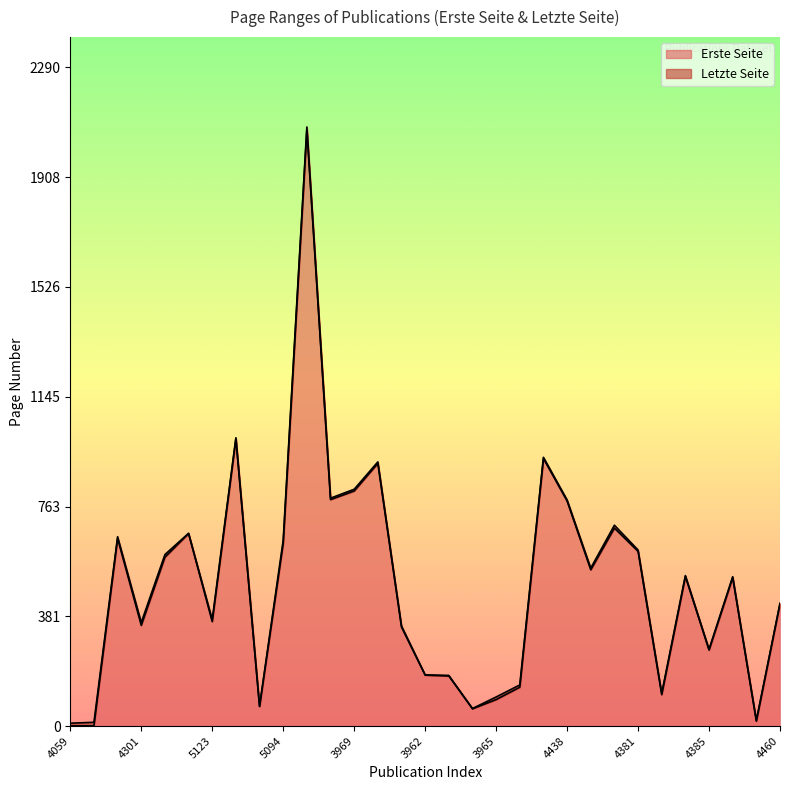

Rank the categories by Erste Seite value from highest to lowest.

5097, 5124, 4376, 3973, 3969, 3968, 4438, 4378, 5141, 4316, 5094, 4381, 4619, 4445, 4384, 4386, 4460, 5123, 4301, 3975, 4385, 3962, 3963, 3998, 4382, 3965, 5086, 3964, 4387, 4059, 4274